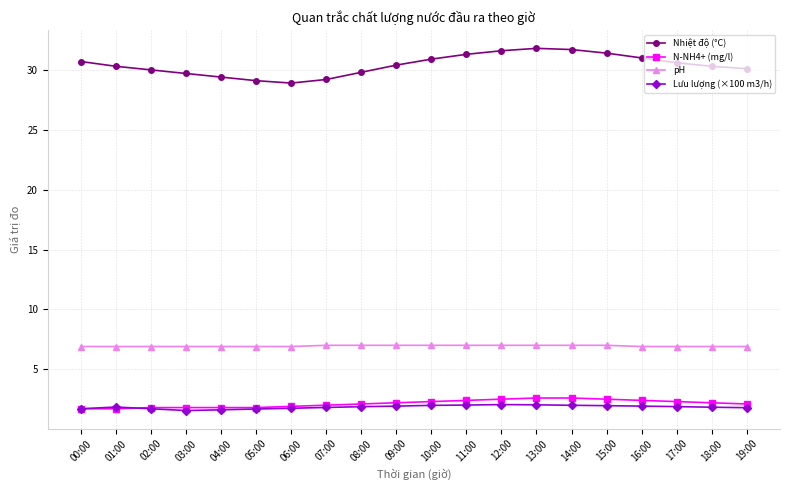

True or false: Lưu lượng (×100 m3/h) and Nhiệt độ (°C) intersect in this chart.

False